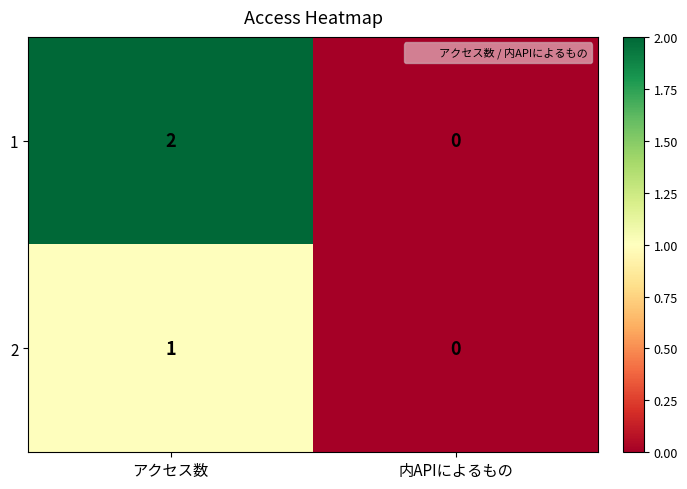

Reading left to right, what are all the values shown in this chart?

1: アクセス数=2	内APIによるもの=0
2: アクセス数=1	内APIによるもの=0